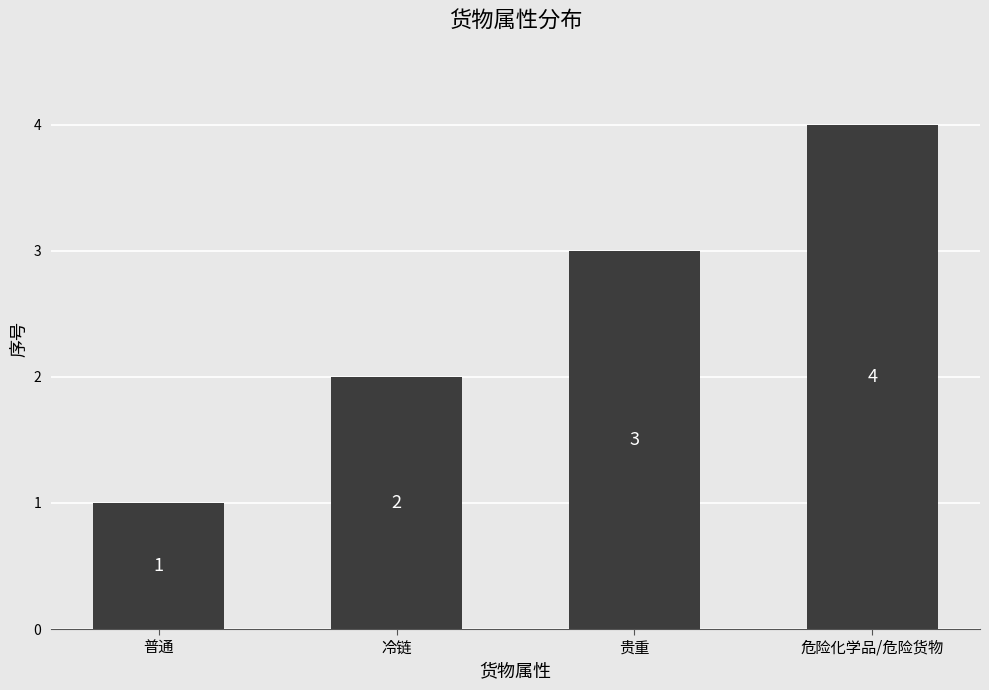

Is it true that the value at 普通 is 1?

True